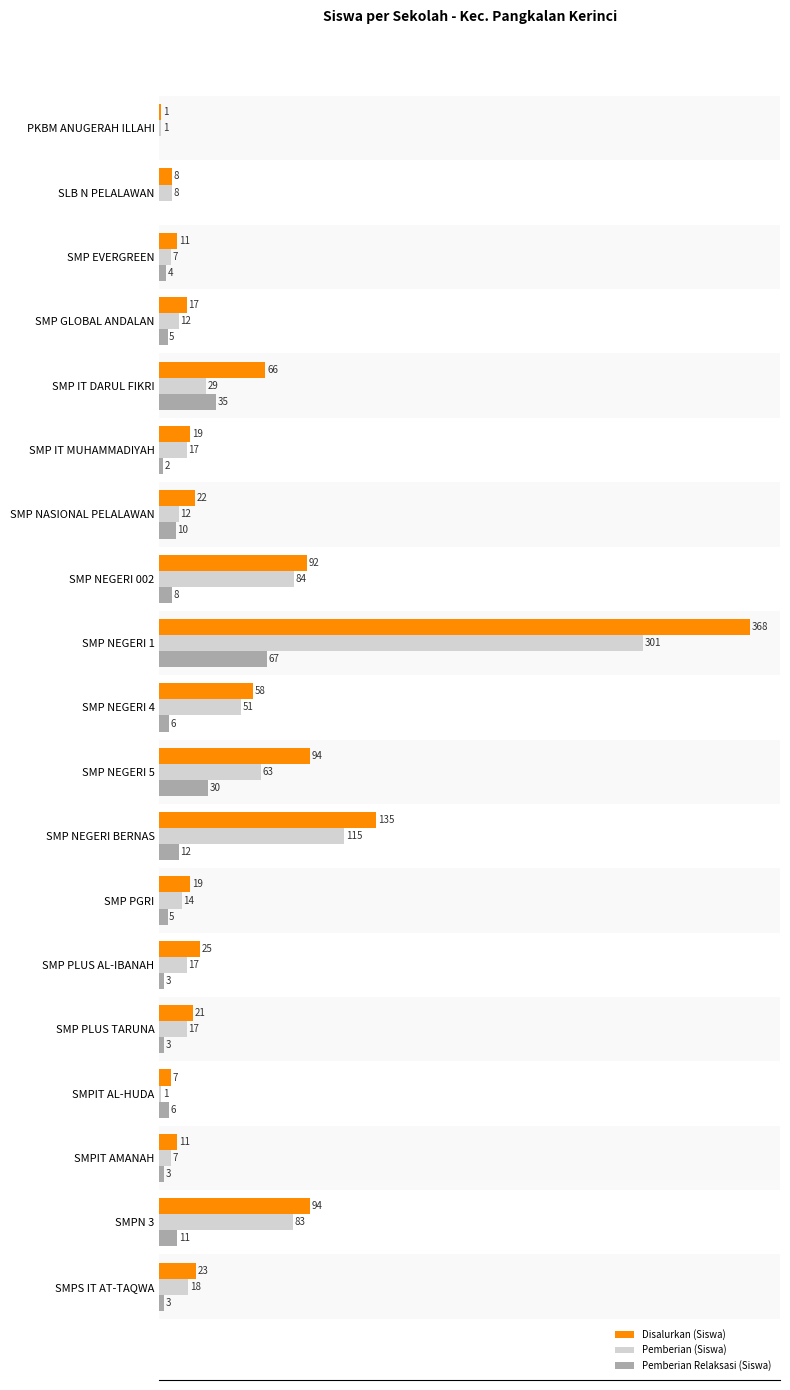

At which label does Pemberian Relaksasi (Siswa) reach its peak?

SMP NEGERI 1